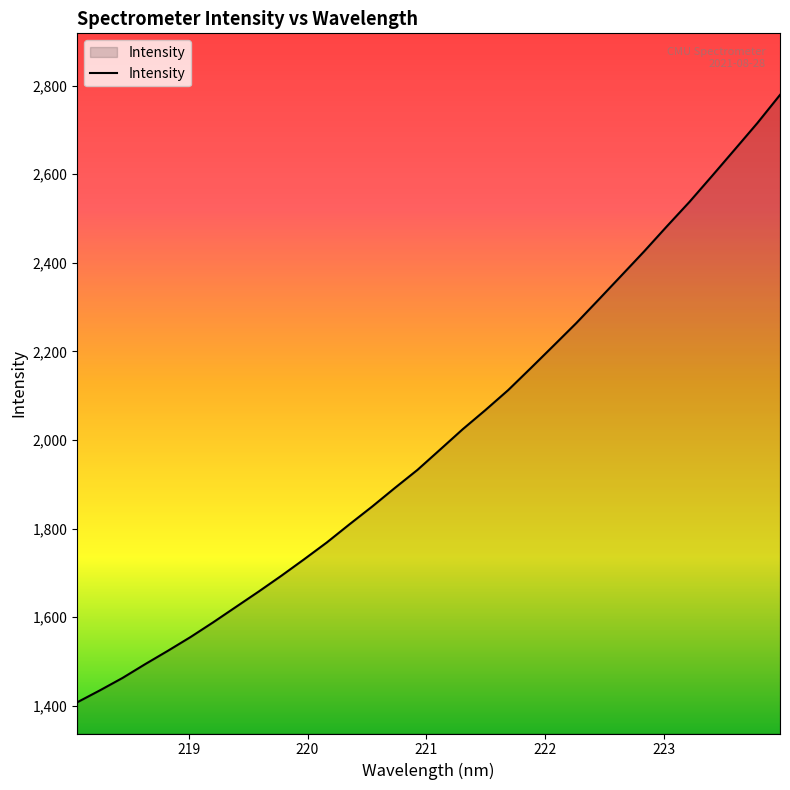

What is the difference between the maximum and minimum values?

1371.4